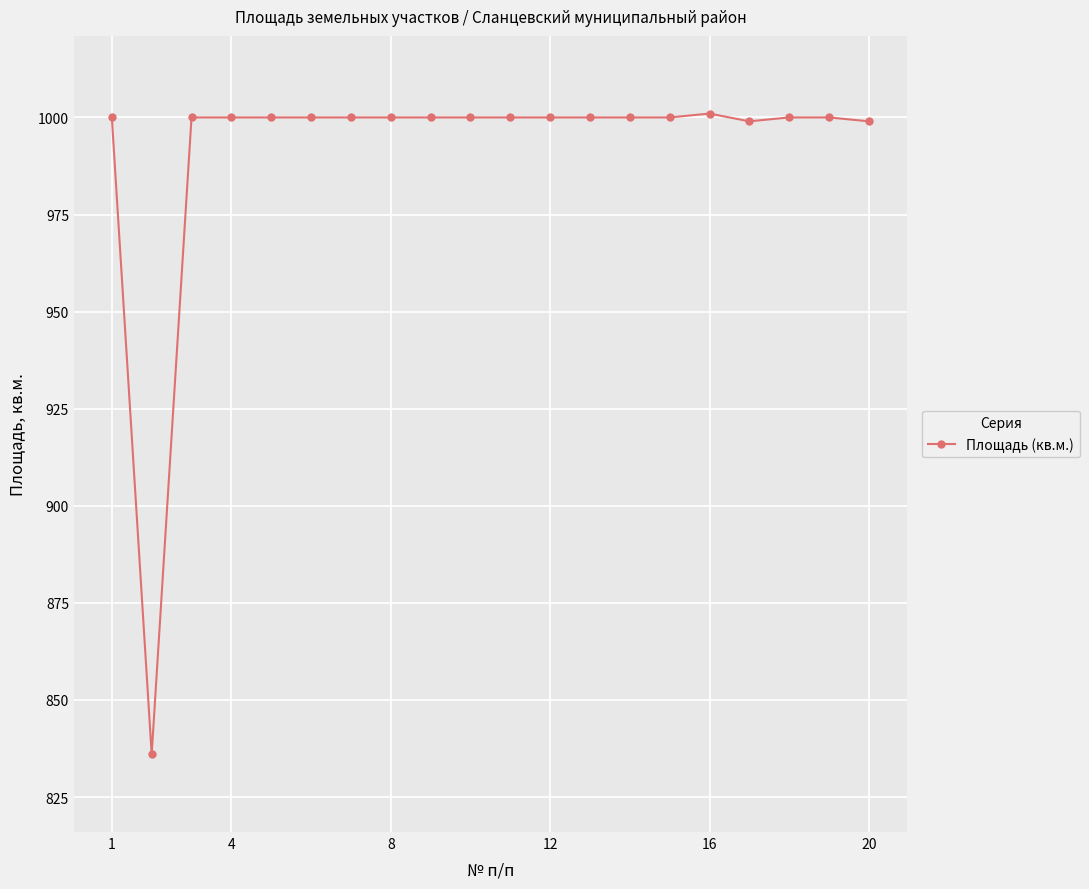

What is the value of the 3rd point from the left?

1000